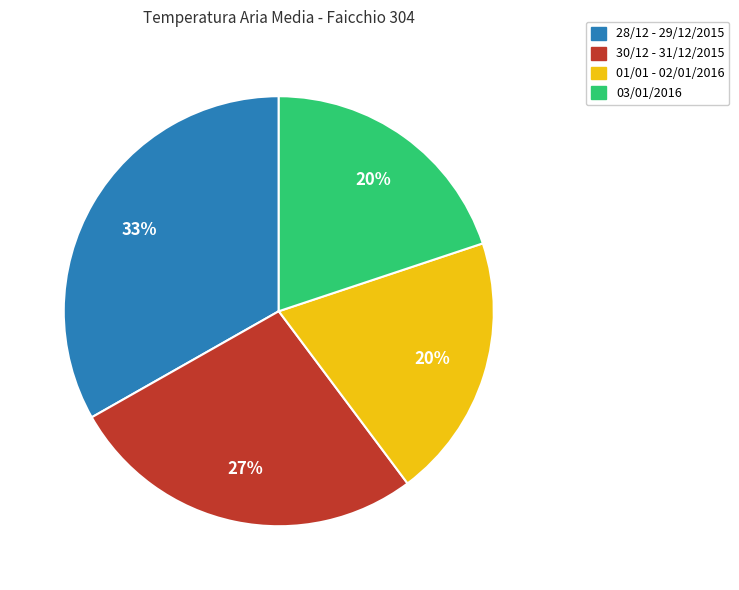

To the nearest percent, what is the difference between the largest and smallest slice percentages?

13%